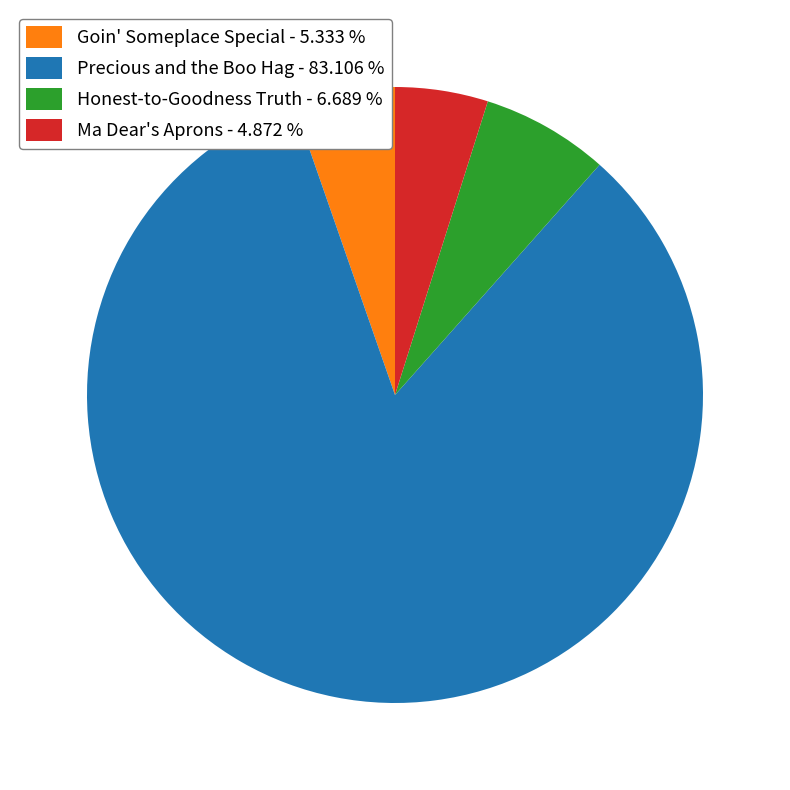

Which category has the biggest portion of the pie?

Precious and the Boo Hag